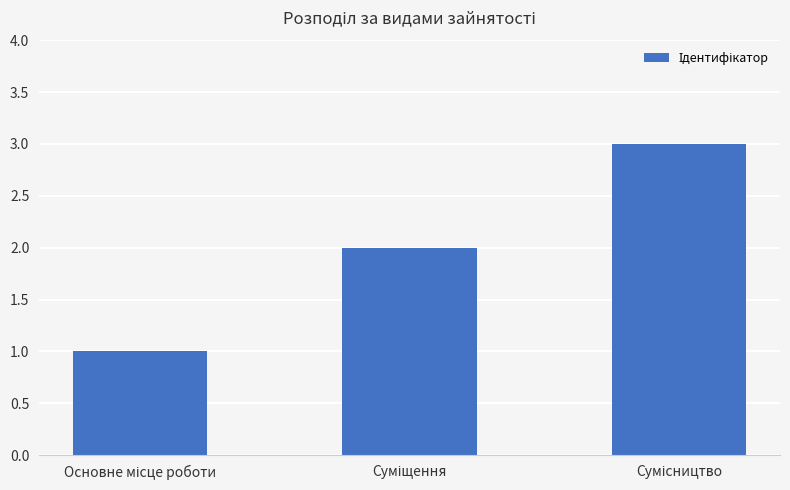

What is the maximum value shown in the chart?

3